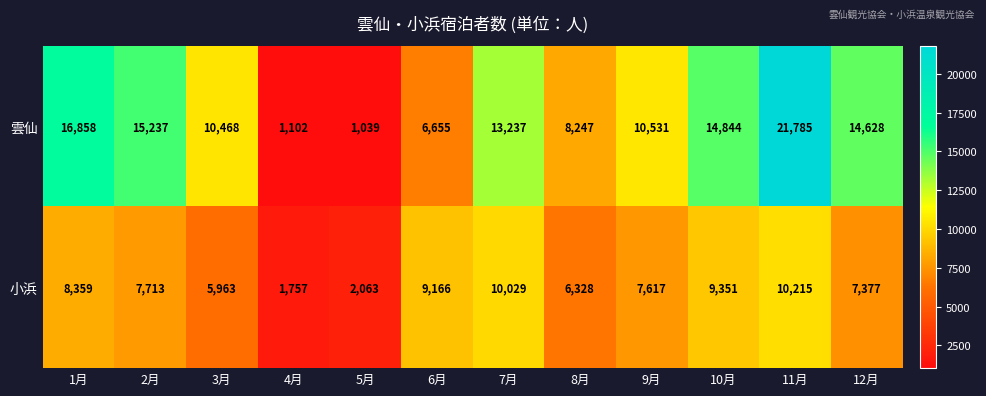

What is the total value across all series at 5月?

3102